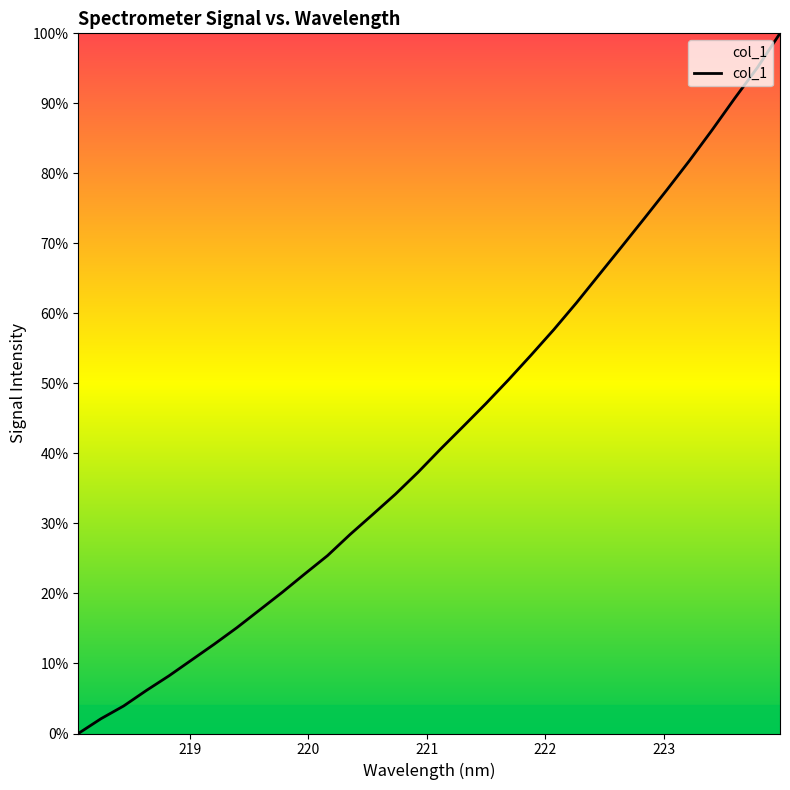

What is the difference between the maximum and minimum values?

100.0